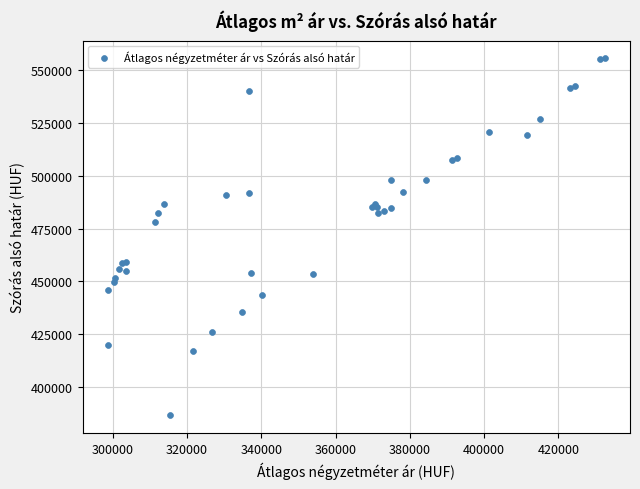

What Y value in the scatter plot is closest to 471084?

478369